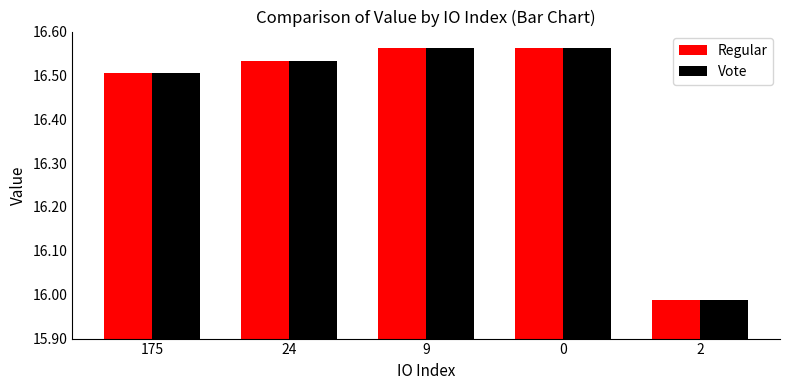

Where does the Vote series first go above 16?

175